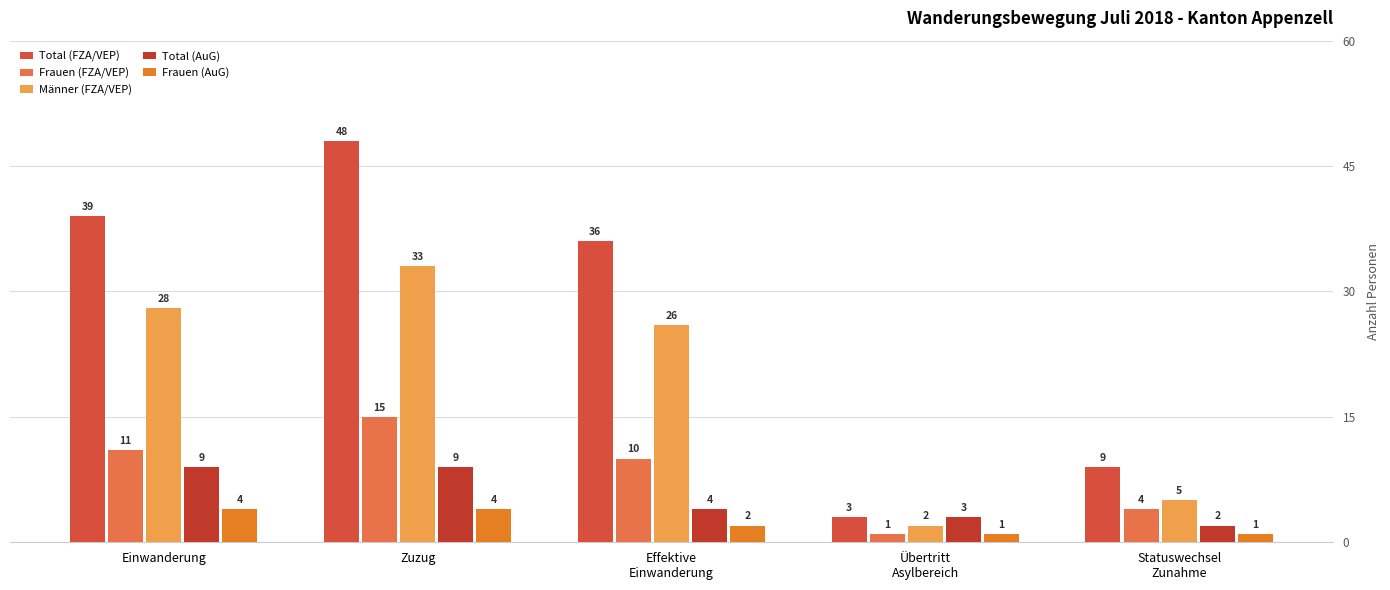

Reading left to right, what are all the values shown in this chart?

Total (FZA/VEP): 39	48	36	3	9
Frauen (FZA/VEP): 11	15	10	1	4
Männer (FZA/VEP): 28	33	26	2	5
Total (AuG): 9	9	4	3	2
Frauen (AuG): 4	4	2	1	1